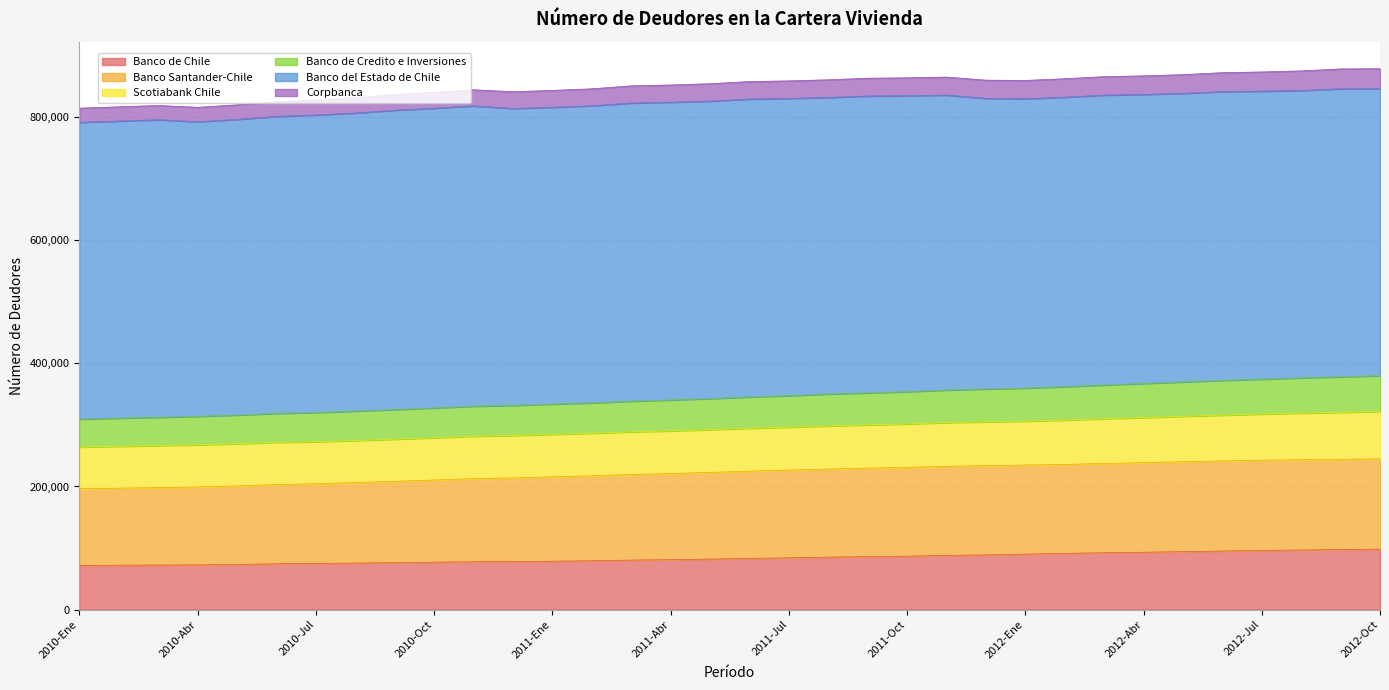

At which label does Corpbanca reach its peak?

2012-Oct